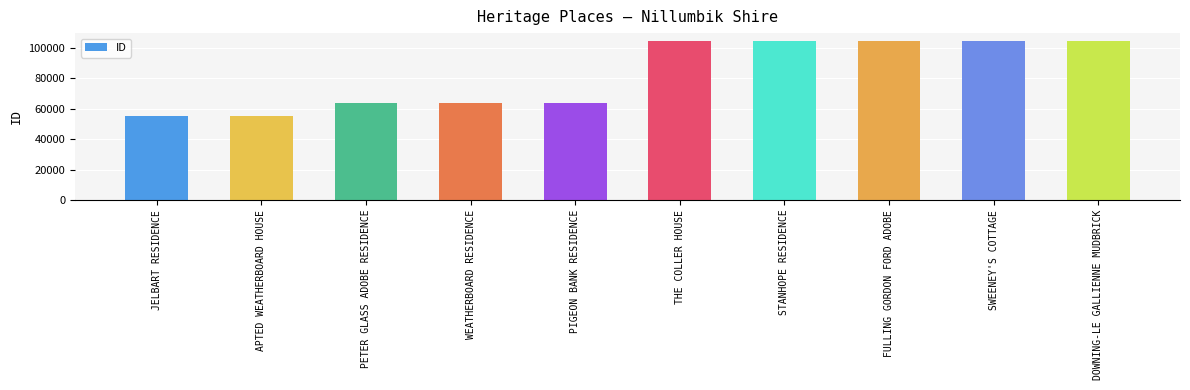

What value does the data have at THE COLLER HOUSE?

104382